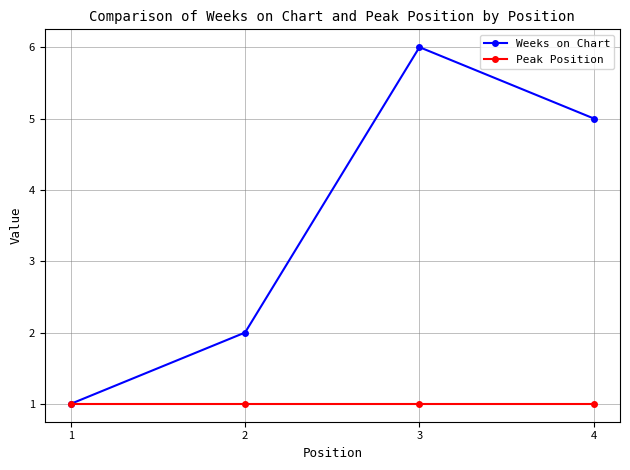

How many lines are shown in the chart?

2